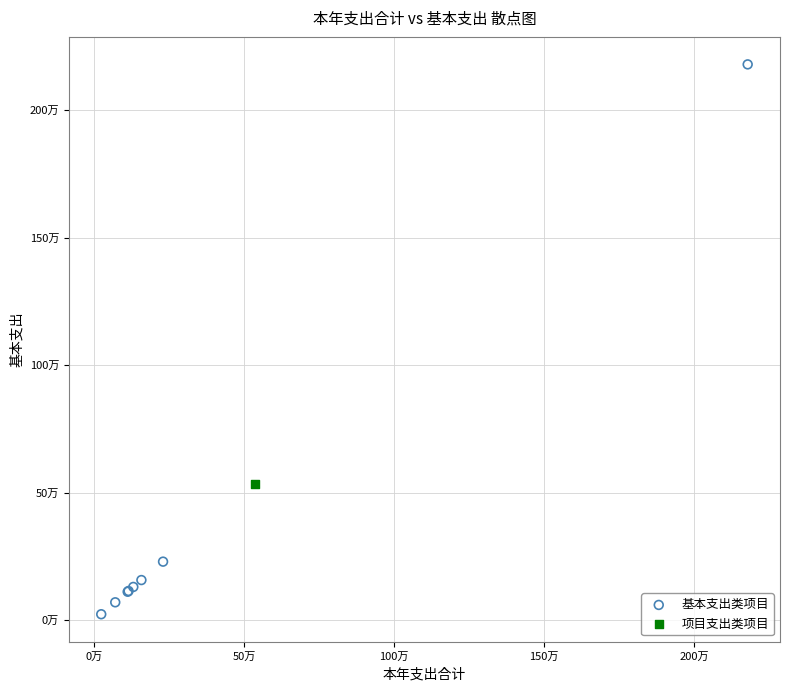

What are all the series names shown in the legend?

基本支出类项目, 项目支出类项目